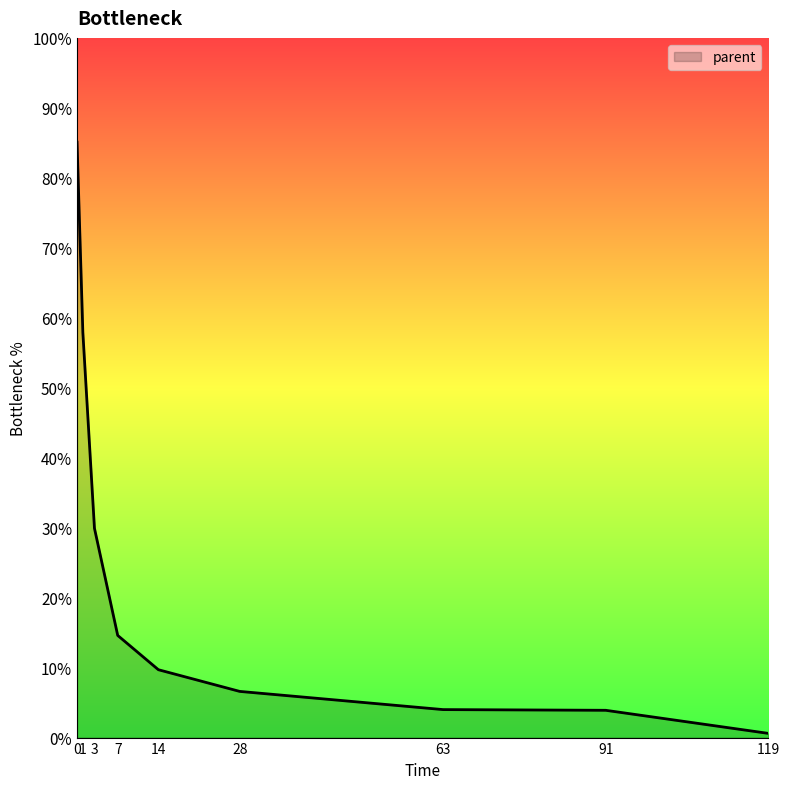

Approximately how many times larger is the value at 28 compared to 7?

0.5